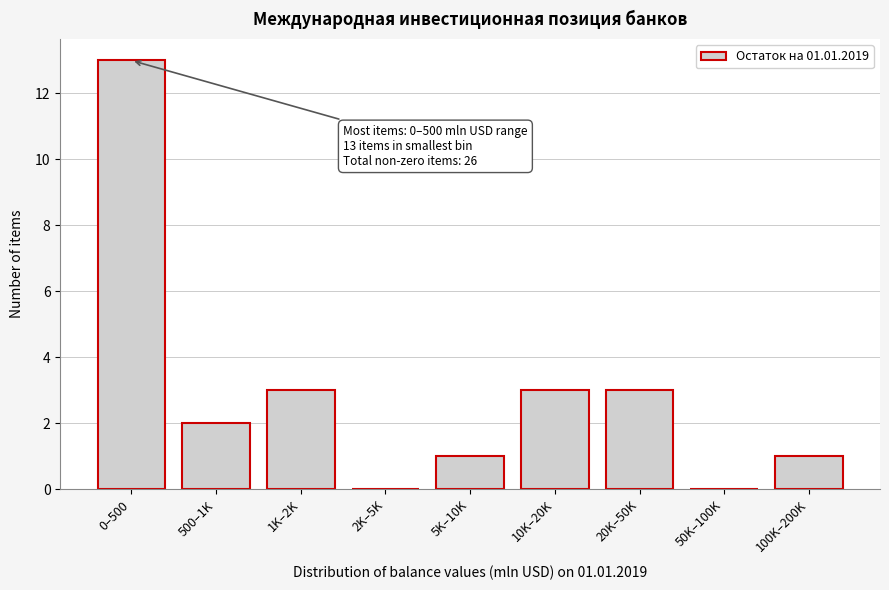

Reading left to right, list all the values displayed in this chart.

0–500=13	500–1K=2	1K–2K=3	2K–5K=0	5K–10K=1	10K–20K=3	20K–50K=3	50K–100K=0	100K–200K=1